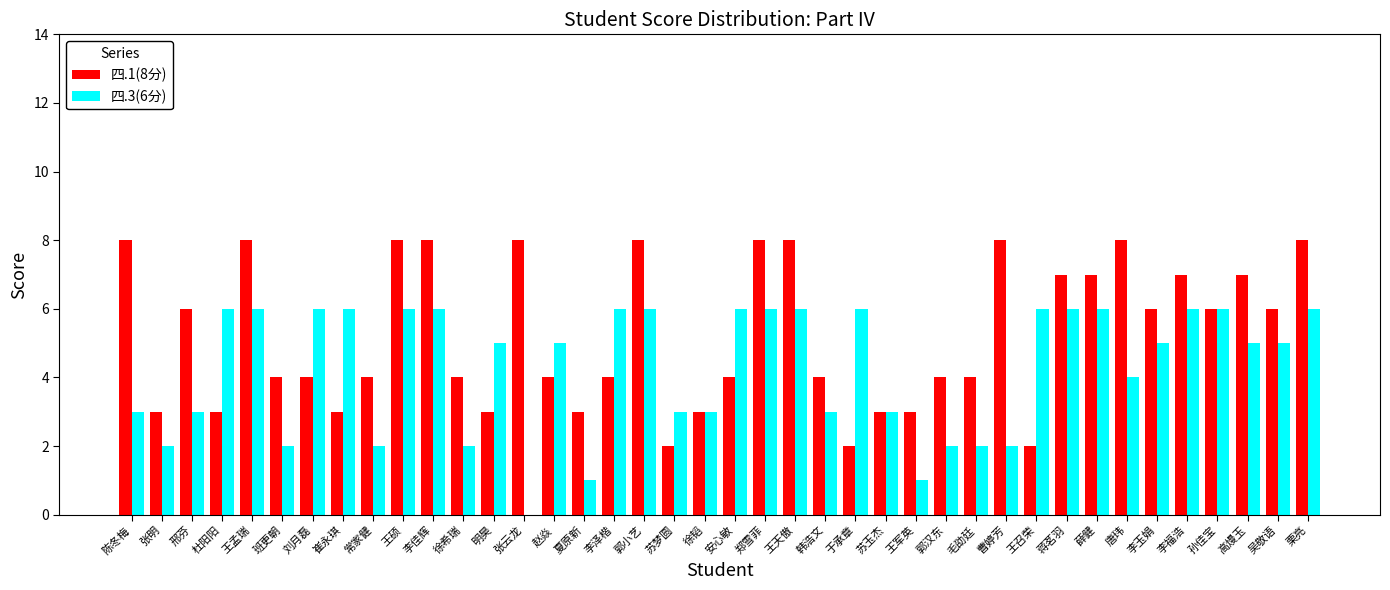

Reading left to right, list all the values displayed in this chart.

四.1(8分): 8	3	6	3	8	4	4	3	4	8	8	4	3	8	4	3	4	8	2	3	4	8	8	4	2	3	3	4	4	8	2	7	7	8	6	7	6	7	6	8
四.3(6分): 3	2	3	6	6	2	6	6	2	6	6	2	5	0	5	1	6	6	3	3	6	6	6	3	6	3	1	2	2	2	6	6	6	4	5	6	6	5	5	6